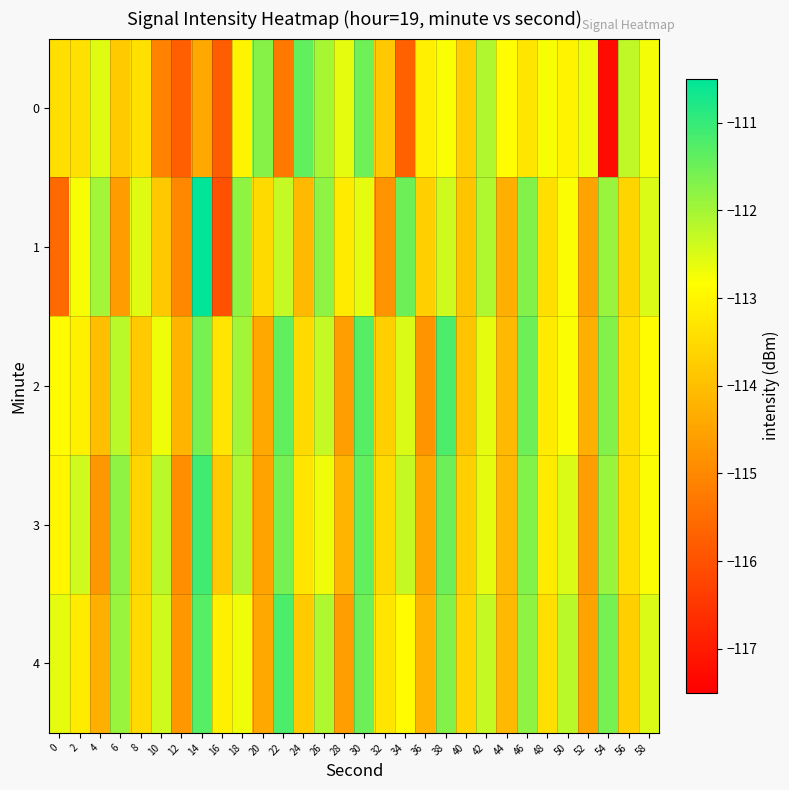

Reading left to right, list all the values displayed in this chart.

0: 0=-113.4	2=-113.4	4=-112.6	6=-113.8	8=-113.4	10=-115.1	12=-115.7	14=-114.4	16=-115.8	18=-113.0	20=-111.7	22=-115.3	24=-111.4	26=-112.0	28=-112.6	30=-111.5	32=-113.8	34=-115.7	36=-113.1	38=-112.8	40=-113.7	42=-112.1	44=-112.9	46=-113.3	48=-112.8	50=-113.0	52=-112.7	54=-117.3	56=-112.3	58=-112.7
1: 0=-115.6	2=-112.8	4=-112.0	6=-114.6	8=-112.6	10=-113.8	12=-115.0	14=-110.5	16=-116.0	18=-111.8	20=-113.5	22=-112.3	24=-114.1	26=-111.8	28=-113.2	30=-112.6	32=-114.8	34=-111.5	36=-113.7	38=-112.4	40=-113.9	42=-112.1	44=-114.3	46=-111.7	48=-113.4	50=-112.8	52=-114.5	54=-111.9	56=-113.6	58=-112.5
2: 0=-112.9	2=-113.1	4=-114.0	6=-112.2	8=-113.8	10=-112.7	12=-114.2	14=-111.6	16=-113.3	18=-112.0	20=-114.4	22=-111.4	24=-113.5	26=-112.3	28=-114.6	30=-111.3	32=-113.7	34=-112.5	36=-114.8	38=-111.2	40=-113.9	42=-112.6	44=-114.1	46=-111.5	48=-113.2	50=-112.8	52=-114.3	54=-111.7	56=-113.4	58=-112.9
3: 0=-113.0	2=-112.4	4=-114.7	6=-111.8	8=-113.6	10=-112.2	12=-114.9	14=-111.1	16=-113.8	18=-112.1	20=-114.5	22=-111.6	24=-113.3	26=-112.7	28=-114.2	30=-111.4	32=-113.5	34=-112.3	36=-114.4	38=-111.5	40=-113.7	42=-112.6	44=-114.1	46=-111.7	48=-113.2	50=-112.5	52=-114.6	54=-111.9	56=-113.4	58=-112.8
4: 0=-112.6	2=-113.2	4=-114.3	6=-111.9	8=-113.5	10=-112.4	12=-114.7	14=-111.3	16=-113.1	18=-112.7	20=-114.4	22=-111.2	24=-113.8	26=-112.1	28=-114.6	30=-111.5	32=-113.3	34=-112.9	36=-114.2	38=-111.7	40=-113.6	42=-112.3	44=-114.1	46=-111.8	48=-113.4	50=-112.2	52=-114.5	54=-111.6	56=-113.7	58=-112.5